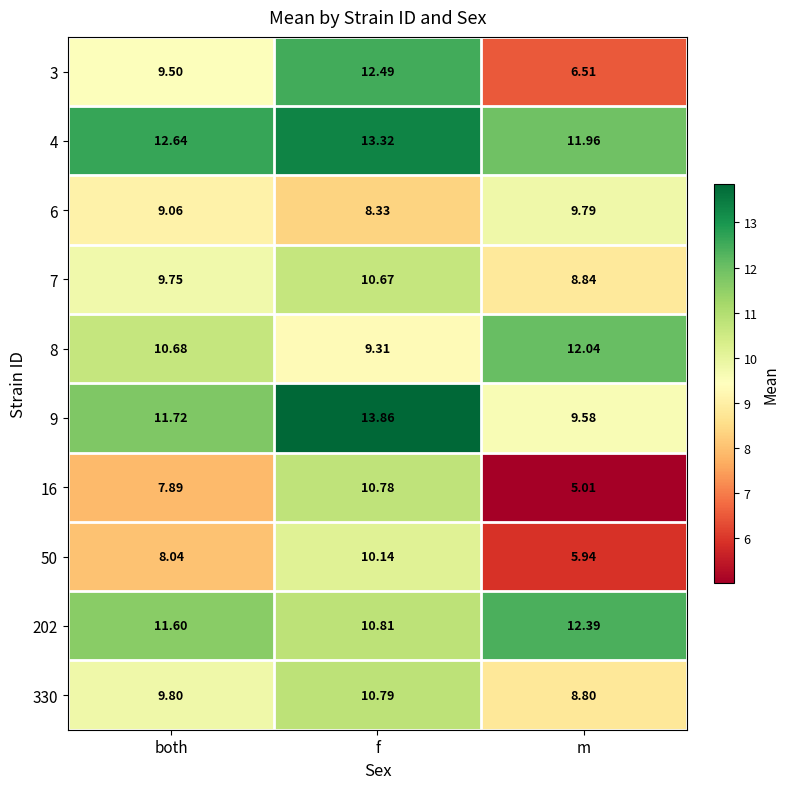

How many values in the 8 series exceed 10?

2